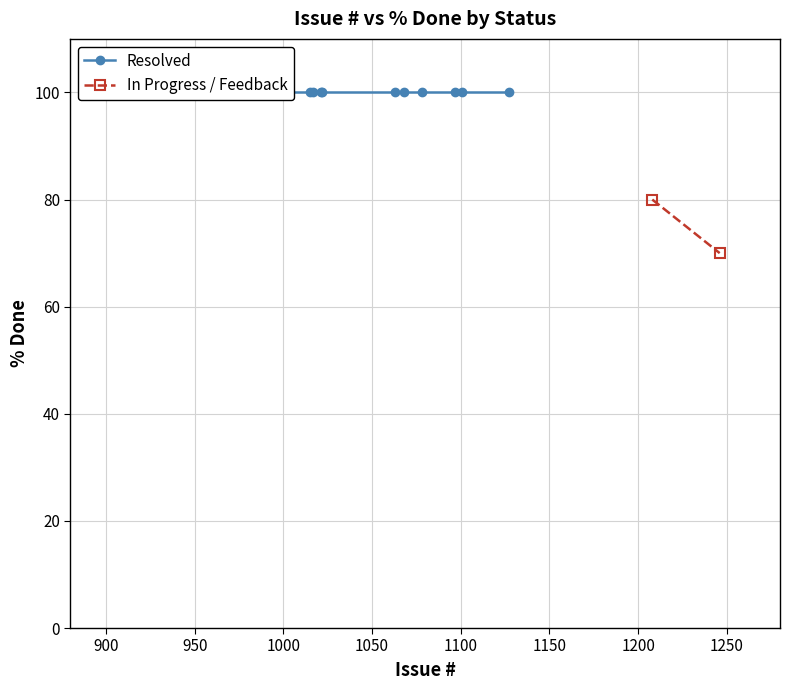

The In Progress / Feedback series shows 80 at 11. True or false?

True